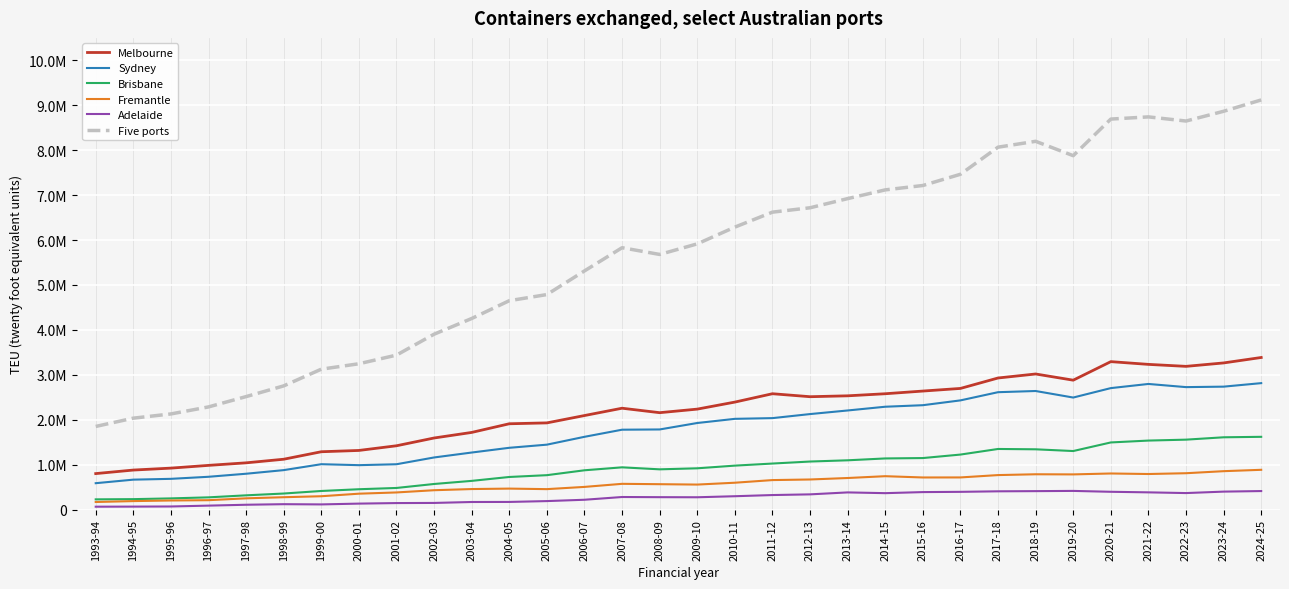

At how many categories does at least one series exceed 1565538?

32